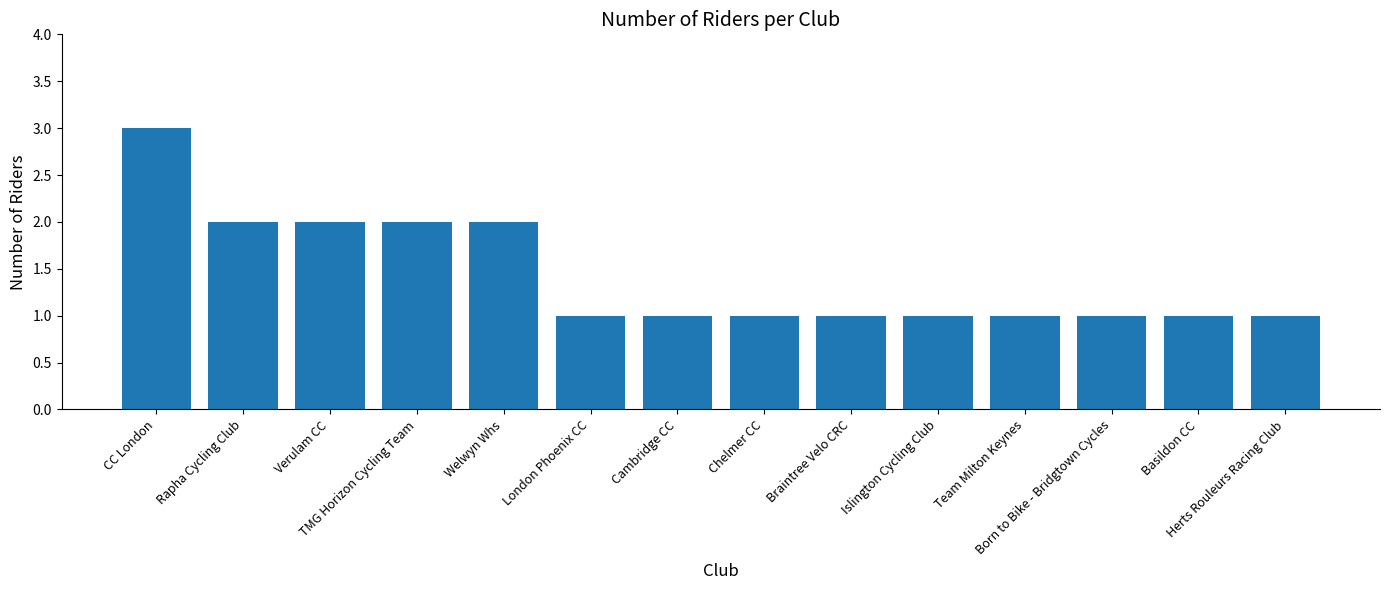

What is the sum of all values?

20